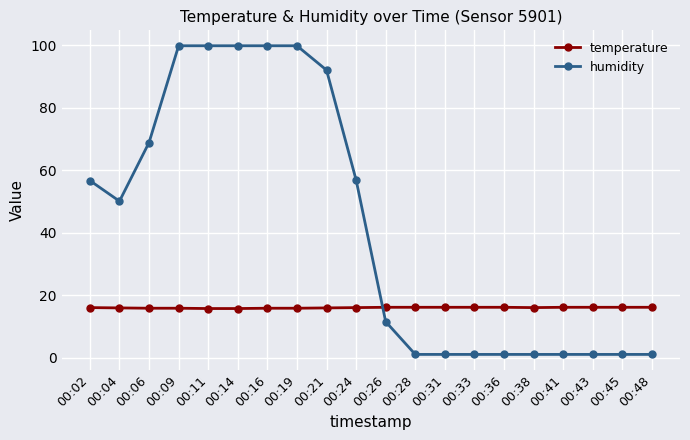

The value of temperature at 00:09 is 26.8. True or false?

False